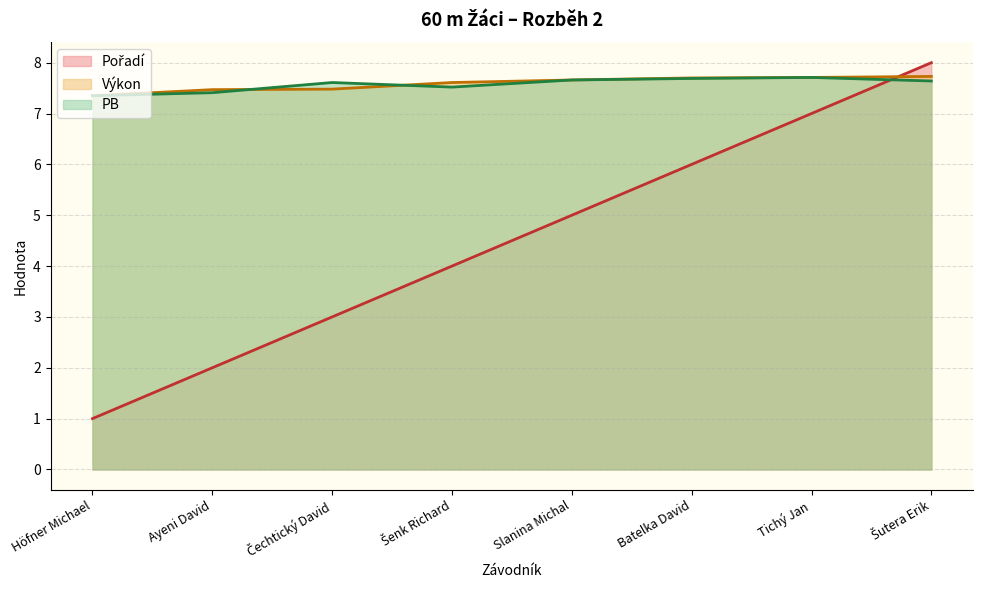

What position from the right is Batelka David?

3